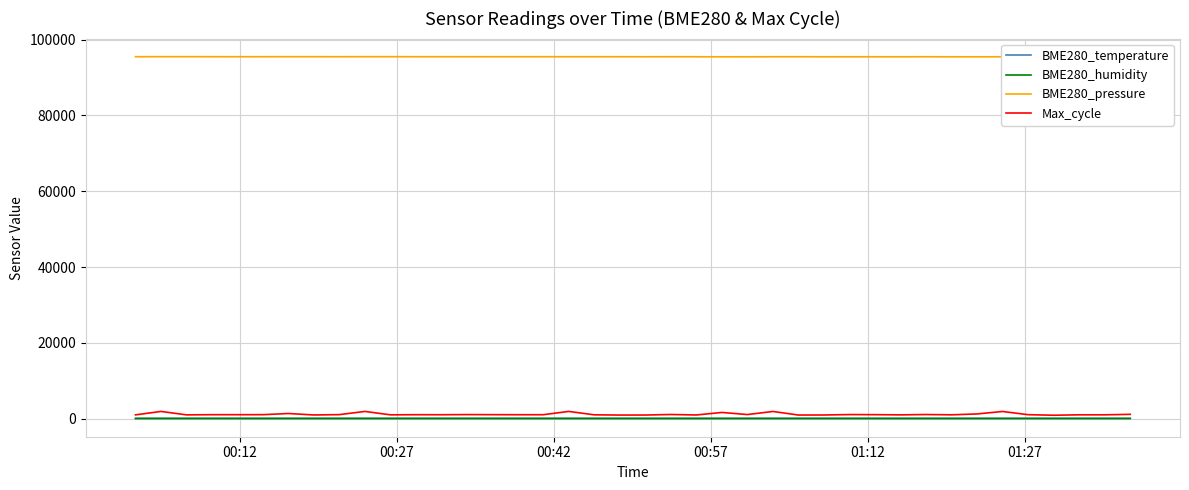

What is the maximum value shown in the chart?

95484.3